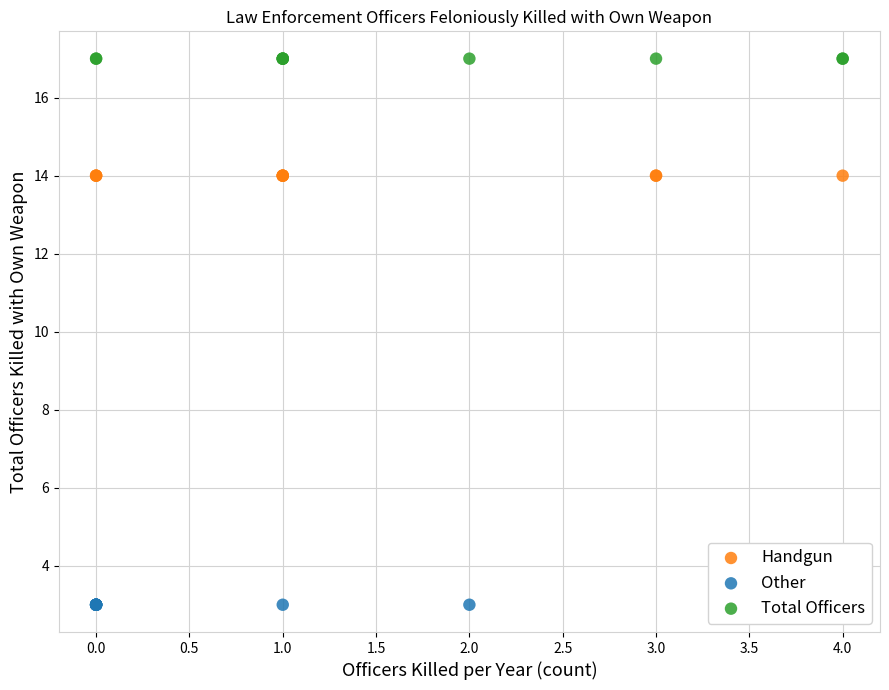

Which series contains the lowest Y value?

Other